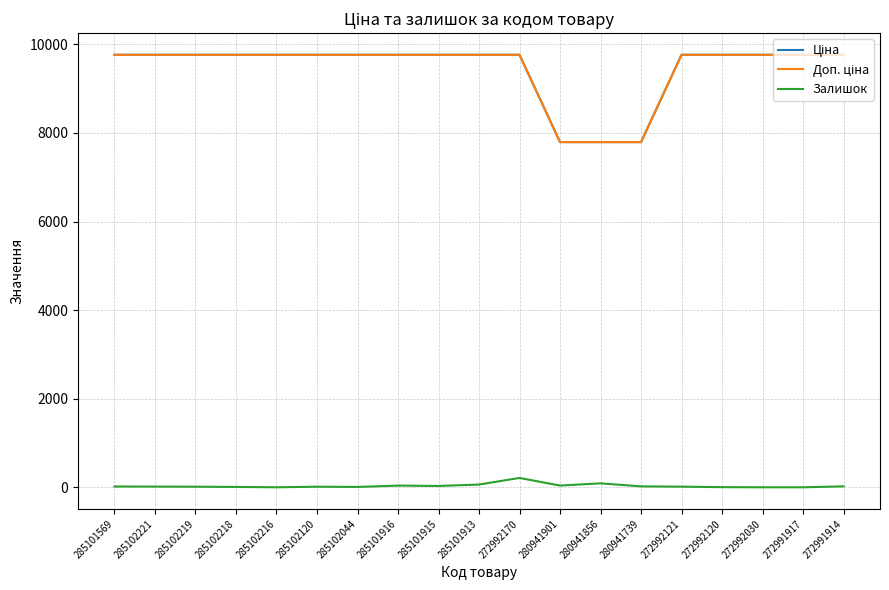

Reading left to right, transcribe all the data shown in this chart.

Ціна: 285101569=9764.4	285102221=9764.4	285102219=9764.4	285102218=9764.4	285102216=9764.4	285102120=9764.4	285102044=9764.4	285101916=9764.4	285101915=9764.4	285101913=9764.4	272992170=9764.4	280941901=7792.9	280941856=7792.9	280941739=7792.9	272992121=9764.4	272992120=9764.4	272992030=9764.4	272991917=9764.4	272991914=9764.4
Доп. ціна: 285101569=9764.4	285102221=9764.4	285102219=9764.4	285102218=9764.4	285102216=9764.4	285102120=9764.4	285102044=9764.4	285101916=9764.4	285101915=9764.4	285101913=9764.4	272992170=9764.4	280941901=7792.9	280941856=7792.9	280941739=7792.9	272992121=9764.4	272992120=9764.4	272992030=9764.4	272991917=9764.4	272991914=9764.4
Залишок: 285101569=18.0	285102221=16.0	285102219=13.0	285102218=8.0	285102216=0.0	285102120=13.0	285102044=8.0	285101916=38.0	285101915=30.0	285101913=62.0	272992170=211.0	280941901=39.0	280941856=89.0	280941739=21.0	272992121=14.0	272992120=3.0	272992030=0.0	272991917=0.0	272991914=21.0